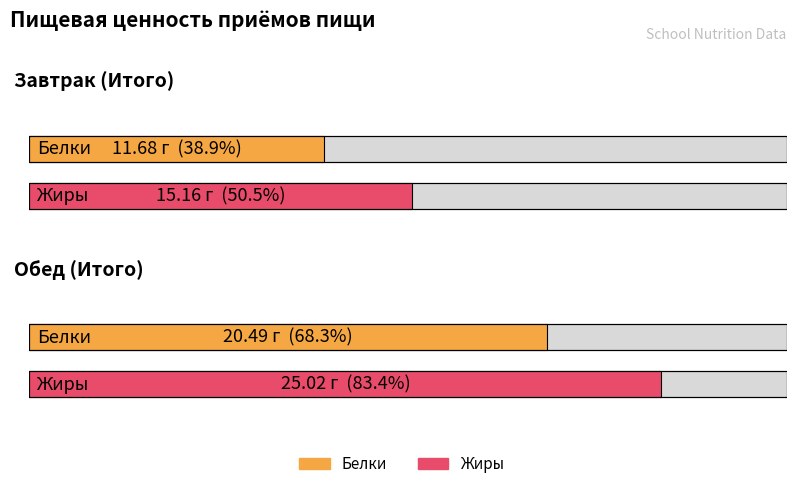

What is the label of the 2nd bar from the left?

Обед (Итого)